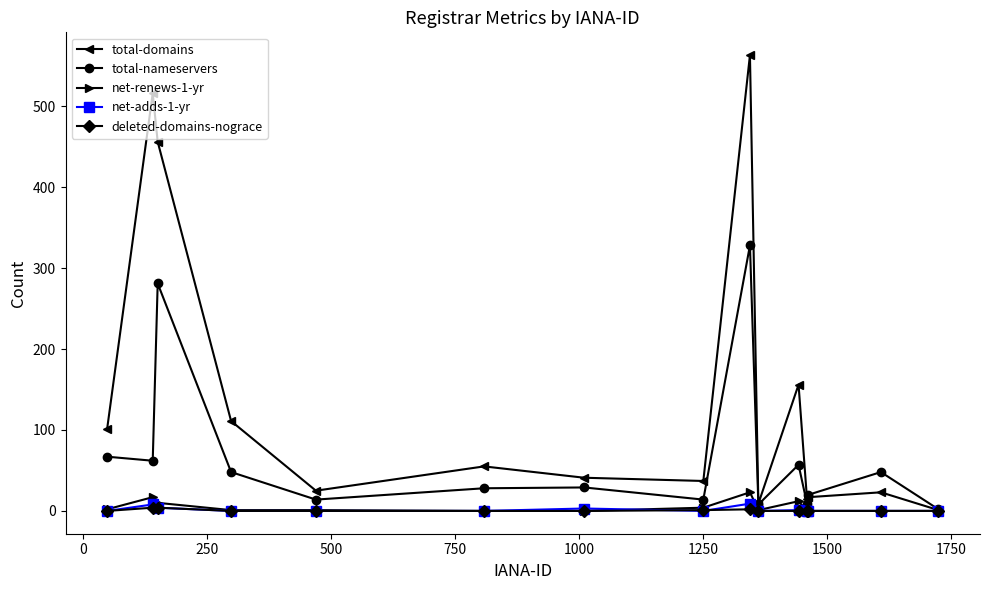

In net-adds-1-yr, how many points are higher than both neighbors (excluding endpoints)?

4